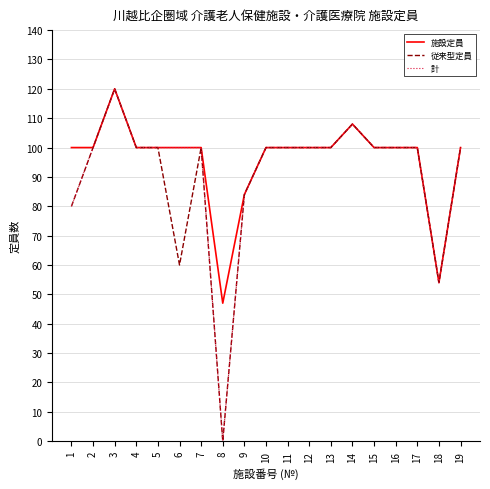

Is the value of 施設定員 at 9 greater than the value of 計 at 12?

No